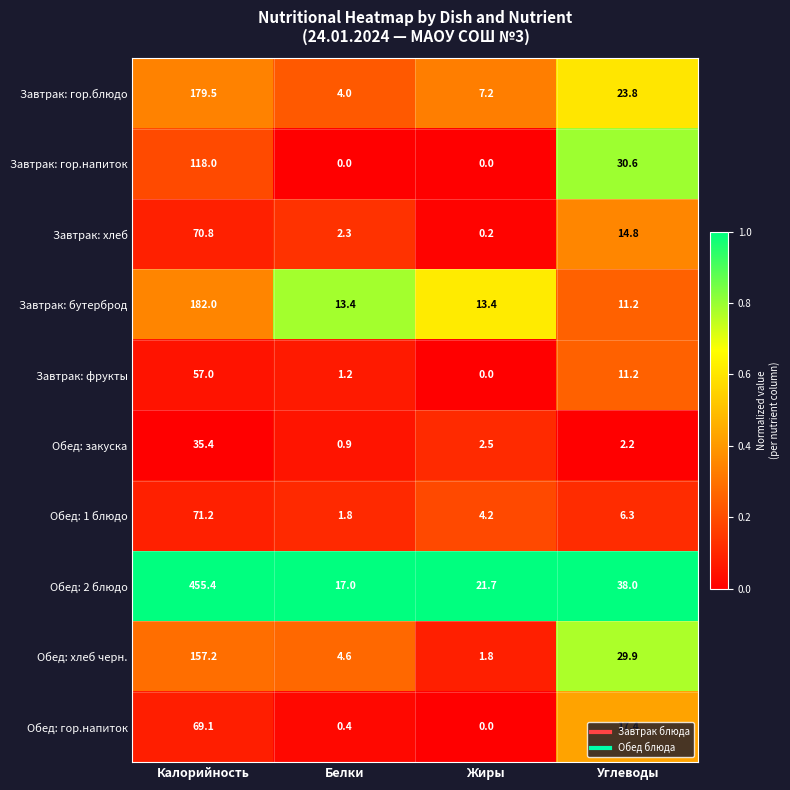

What is the maximum value shown in the chart?

455.4